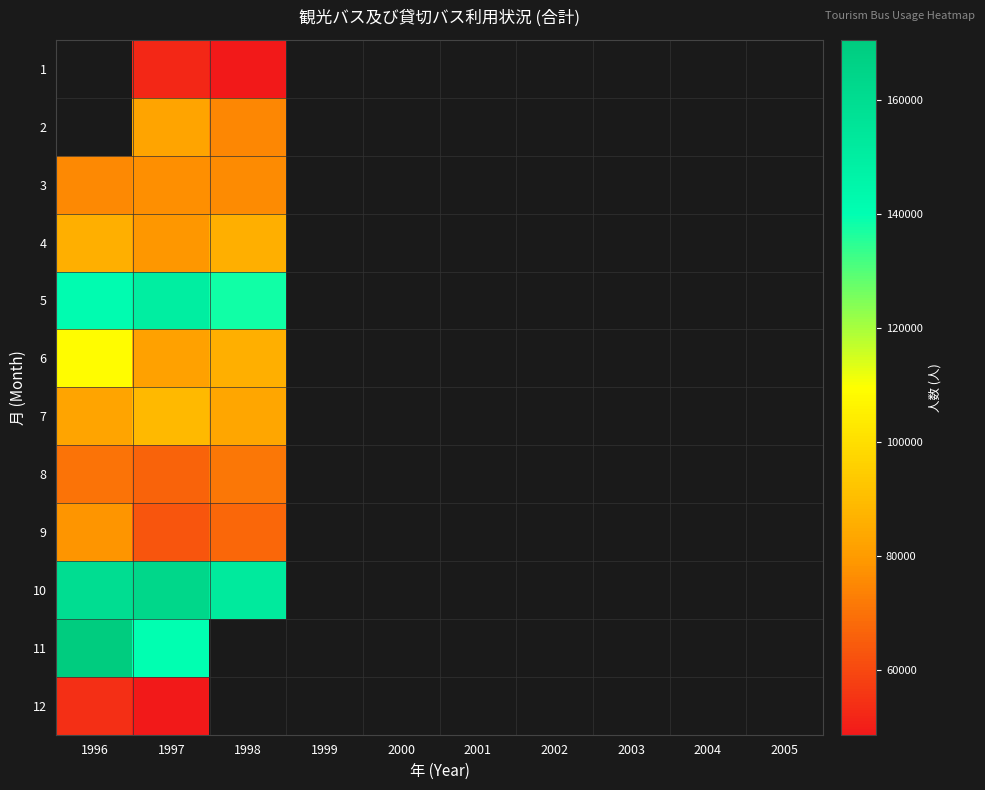

Is the value of 5 at 1996 greater than the value of 9 at 1997?

Yes